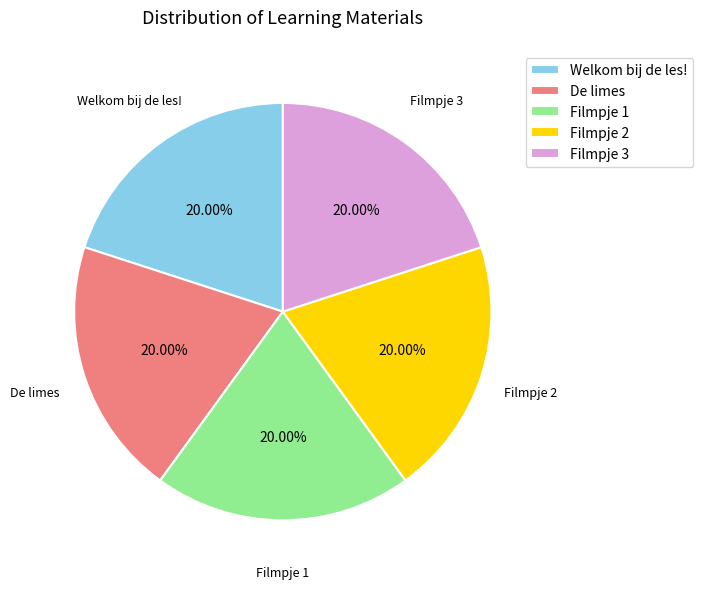

Combined, do Filmpje 2 and De limes account for over 50%?

No